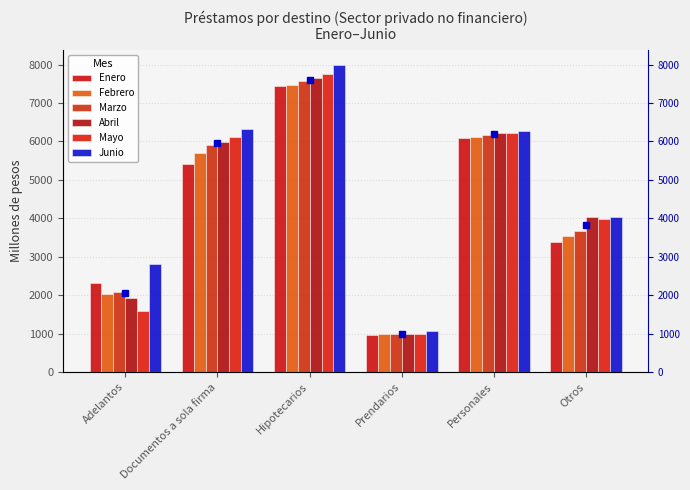

True or false: Febrero has a value of 2027.4 at Adelantos.

True